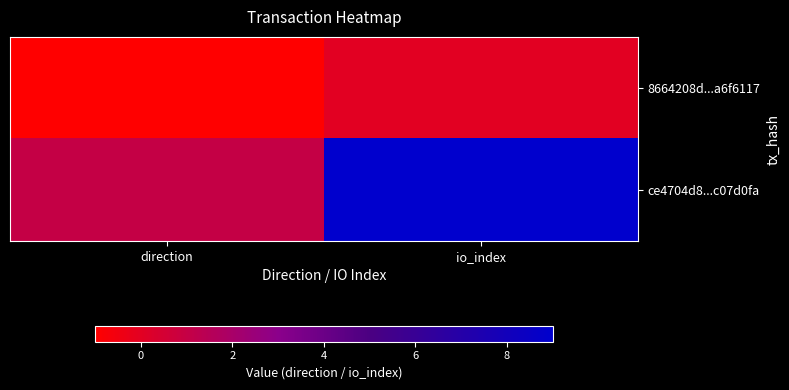

Which series has the largest total across all categories?

ce4704d8...c07d0fa